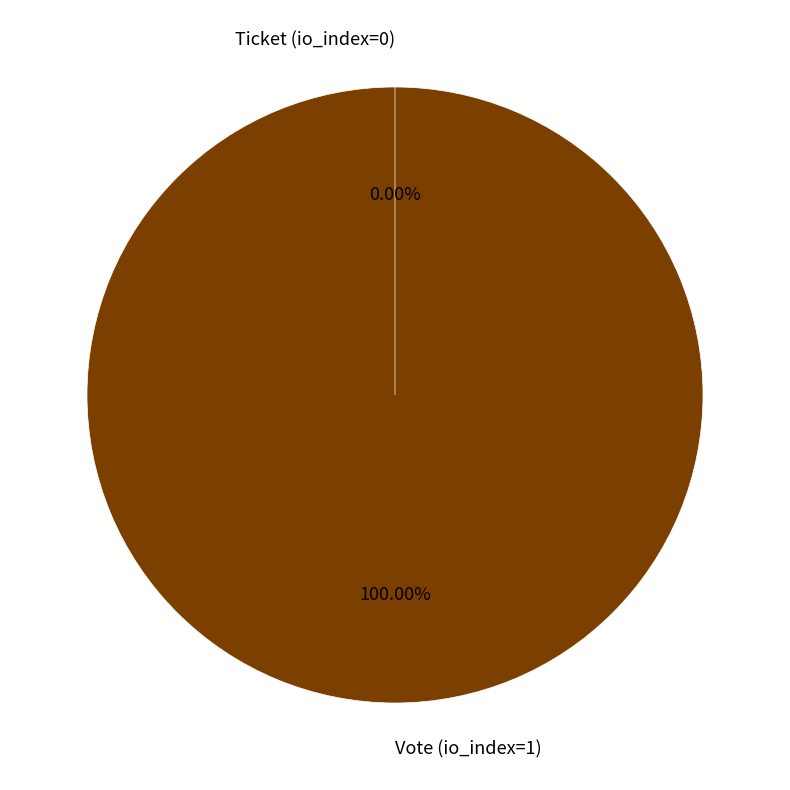

Is the sum of Vote (io_index=1) and Ticket (io_index=0) greater than half?

Yes